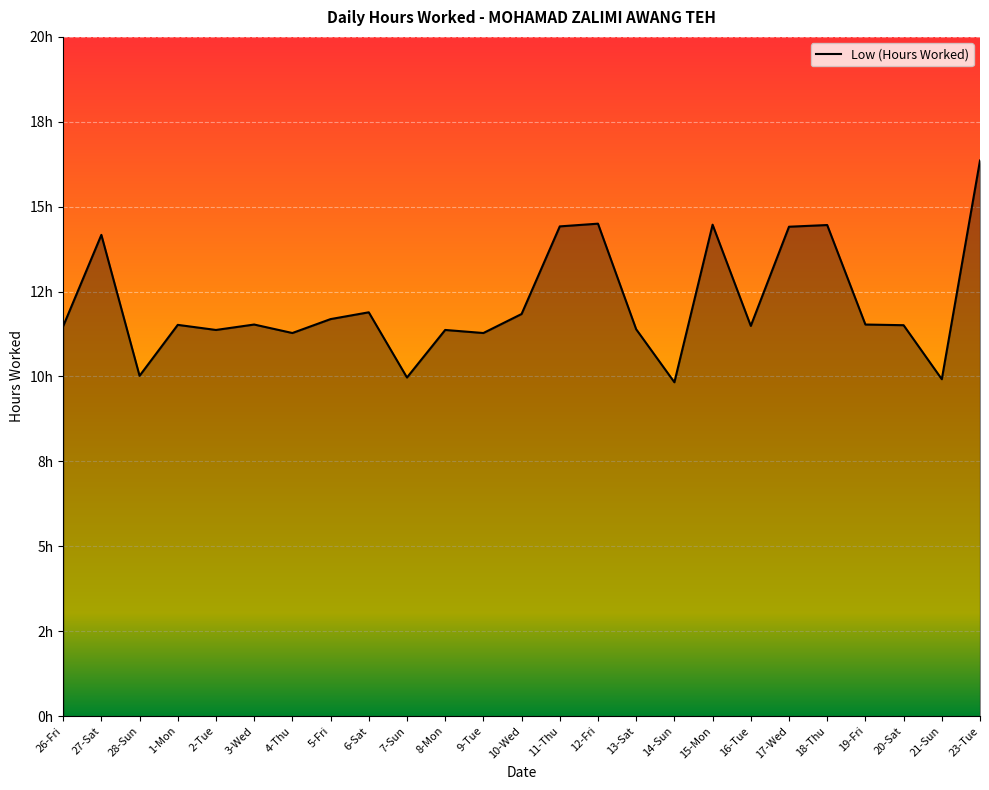

What is the label of the 5th point from the left?

2-Tue